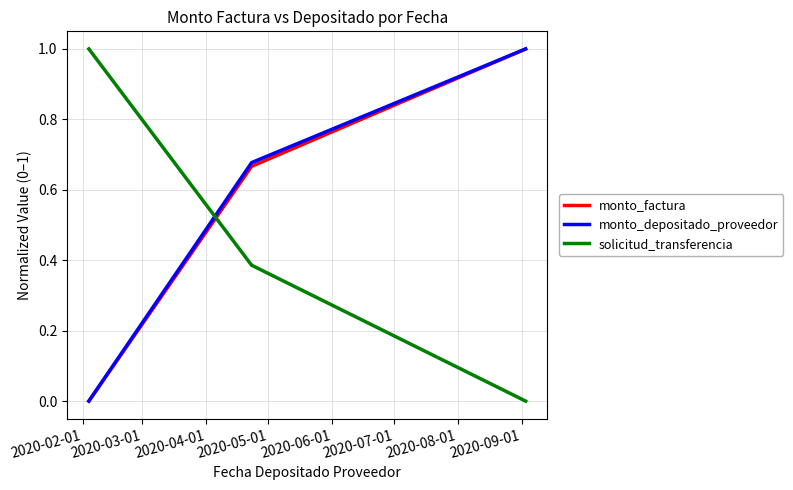

What is the greatest value displayed?

1.0